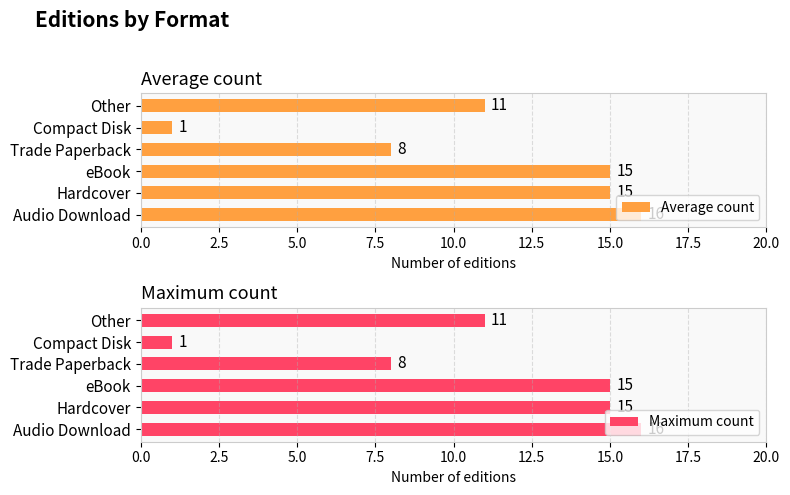

The value of Maximum count at Compact Disk is 2. True or false?

False